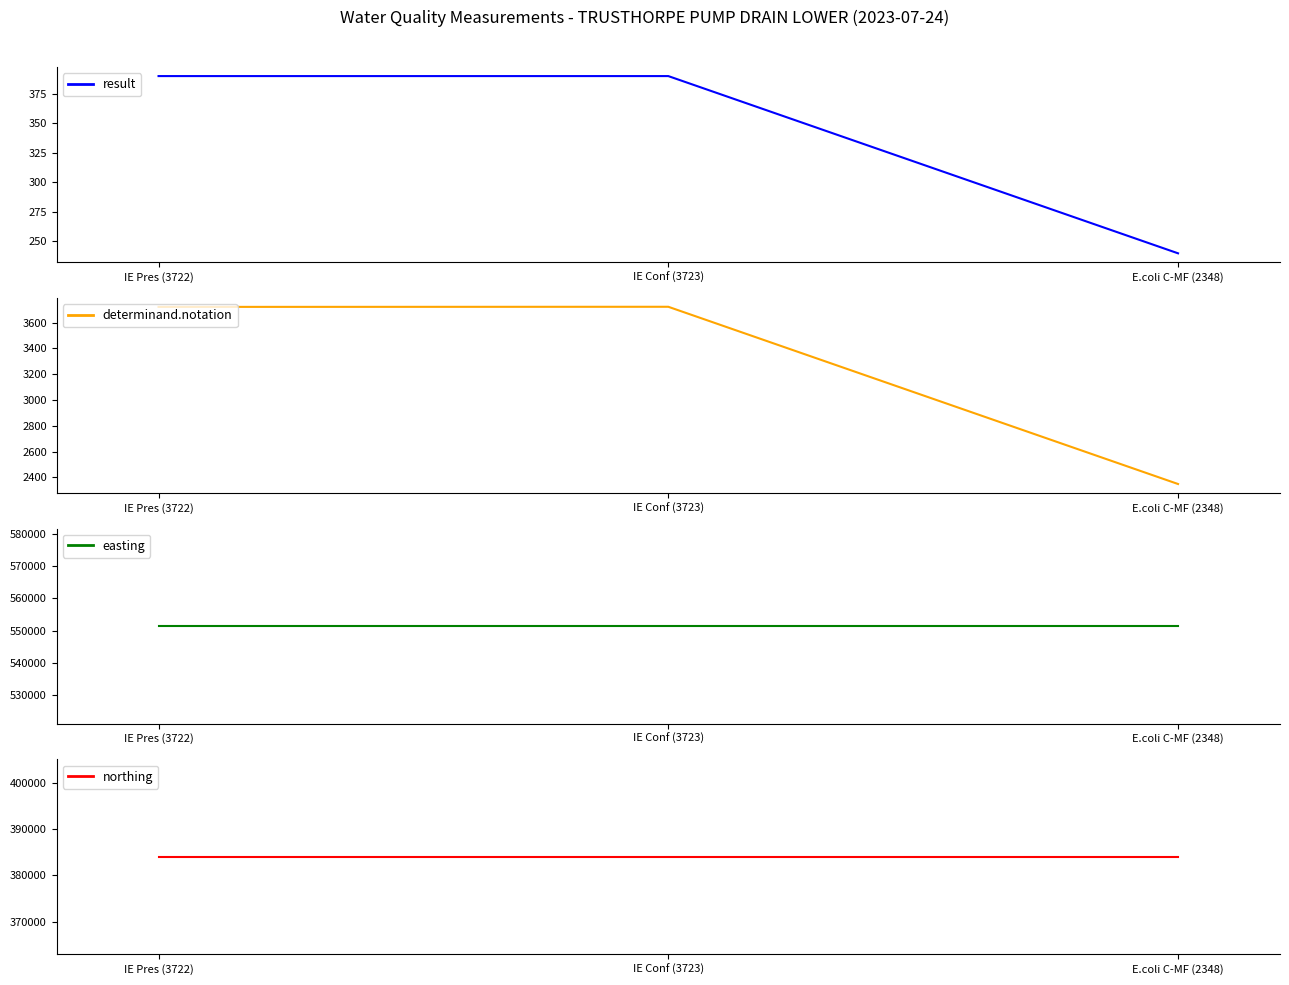

Reading right to left, extract all data points from this chart.

result: 240	390	390
determinand.notation: 2348	3723	3722
easting: 551387	551387	551387
northing: 384036	384036	384036